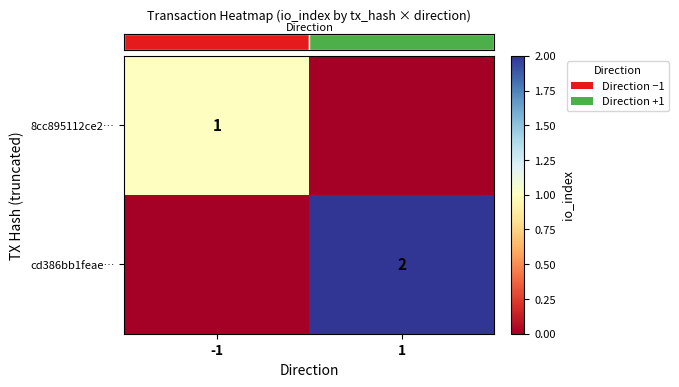

At which category does the chart reach its peak across all series?

1